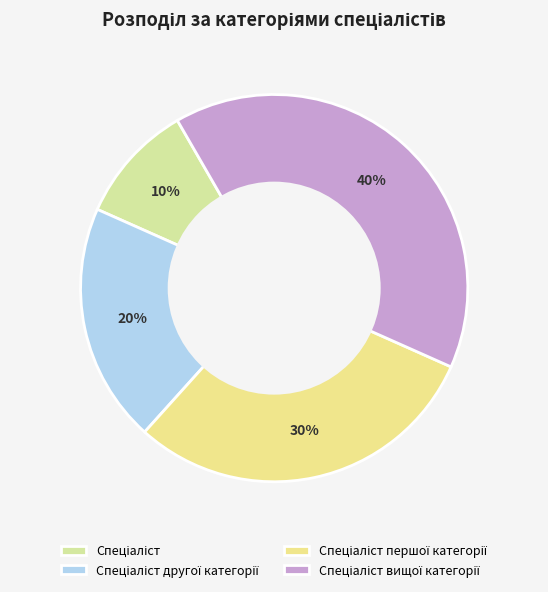

To the nearest percent, what percentage of the pie is Спеціаліст?

10%